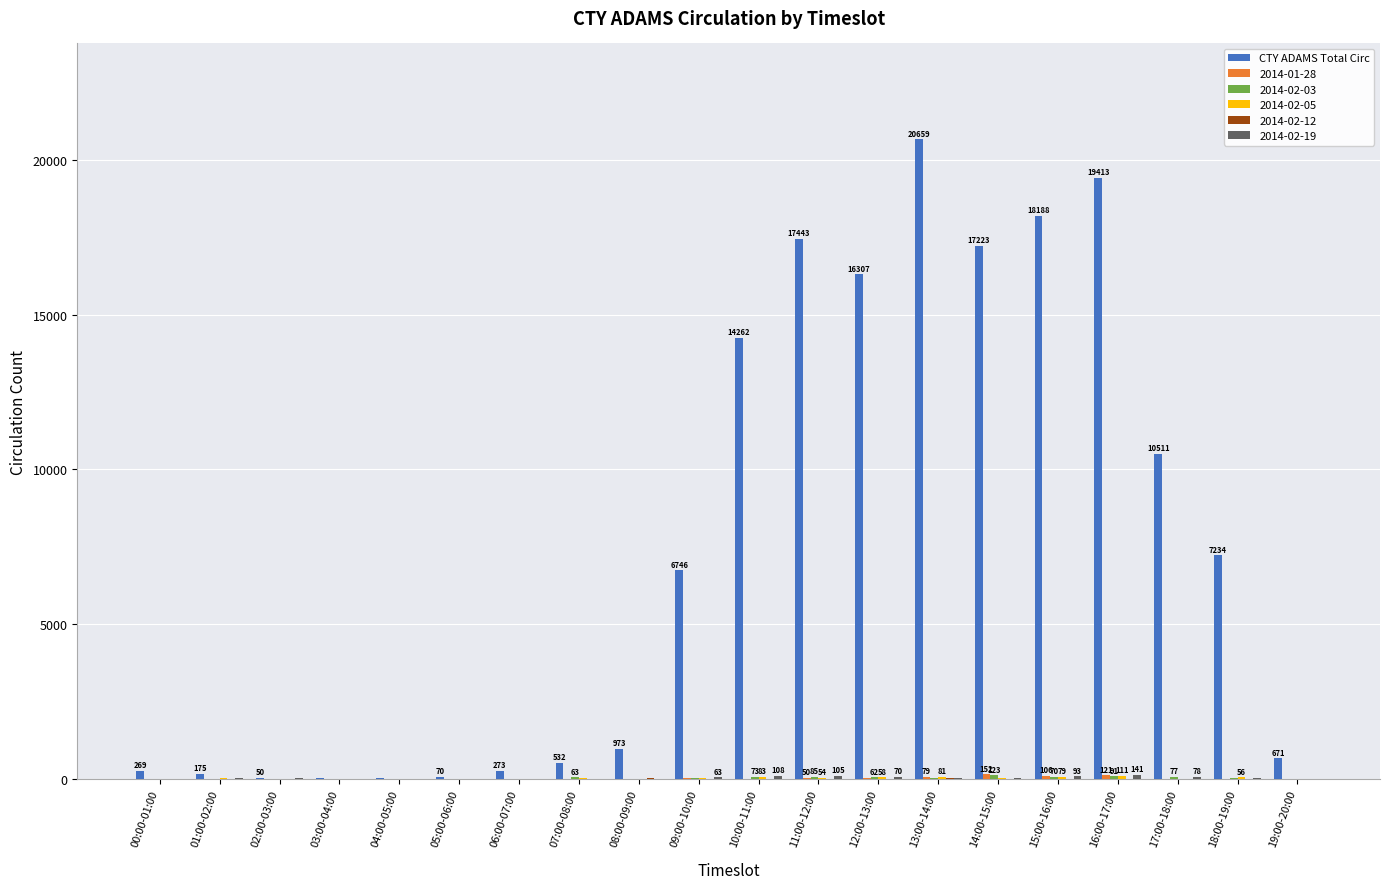

What is the greatest value displayed?

20659